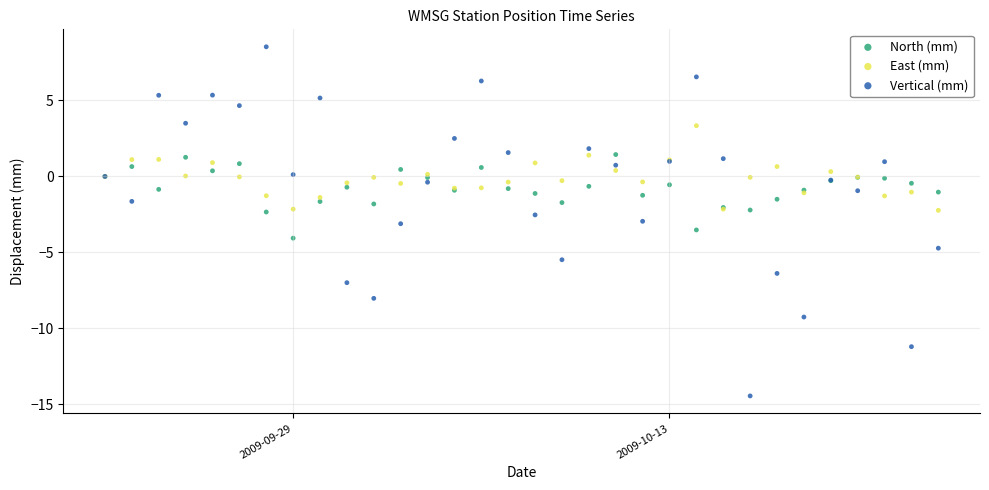

Which series contains the lowest Y value?

Vertical (mm)